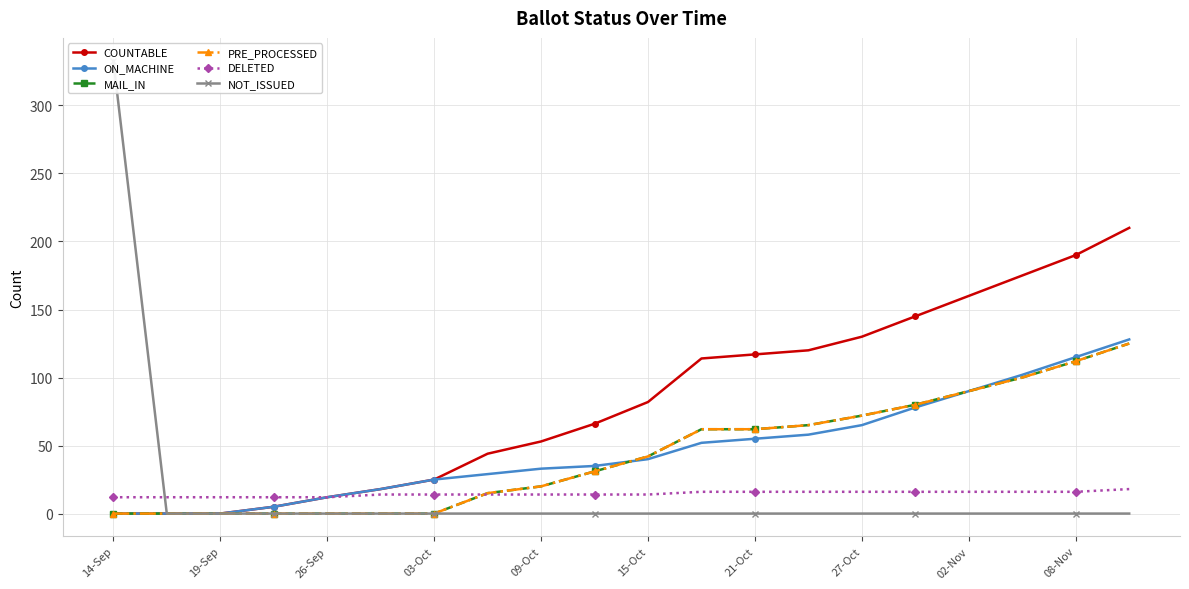

True or false: NOT_ISSUED has more than 2 points higher than both neighbors.

False